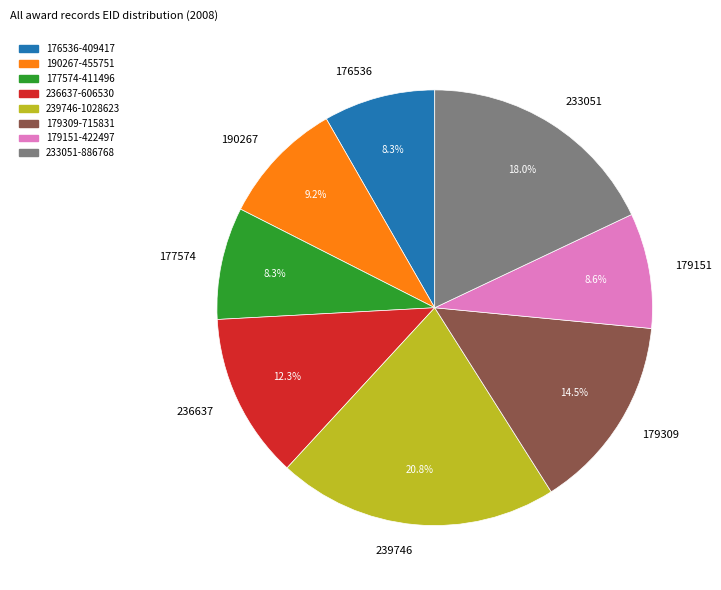

Between 179309 and 233051, which is larger?

233051